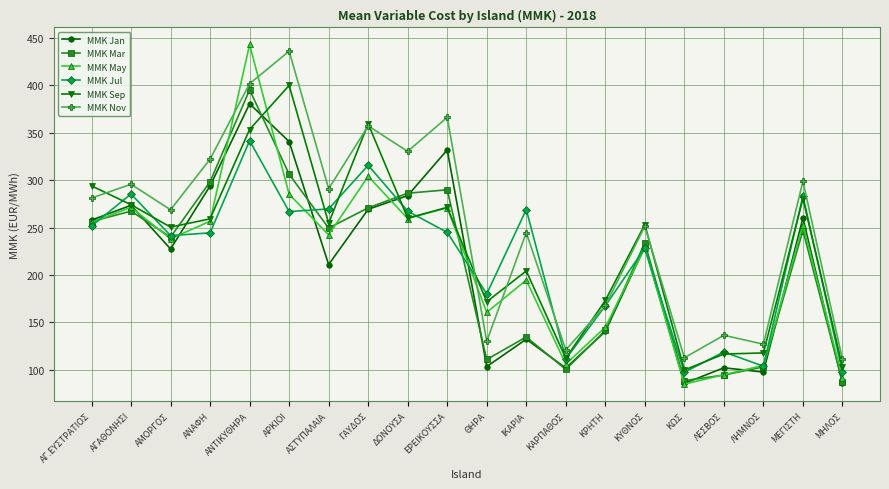

What value does the MMK Sep series have at ΑΝΑΦΗ?

259.2